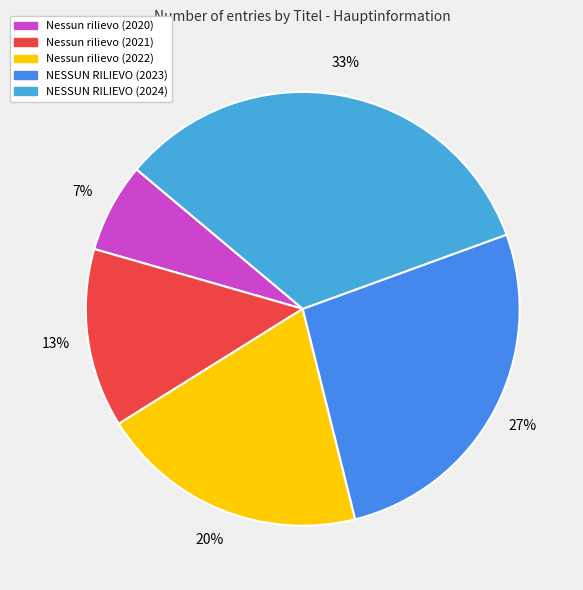

How many slices are in this pie chart?

5